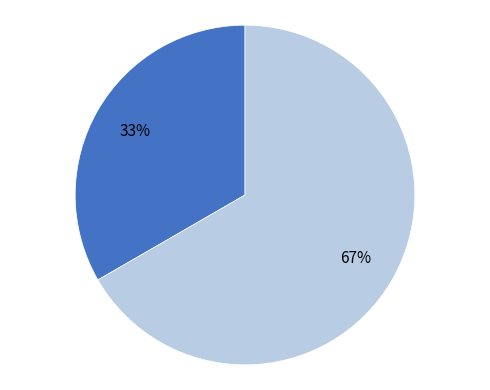

To the nearest percent, what is the average slice percentage?

50%